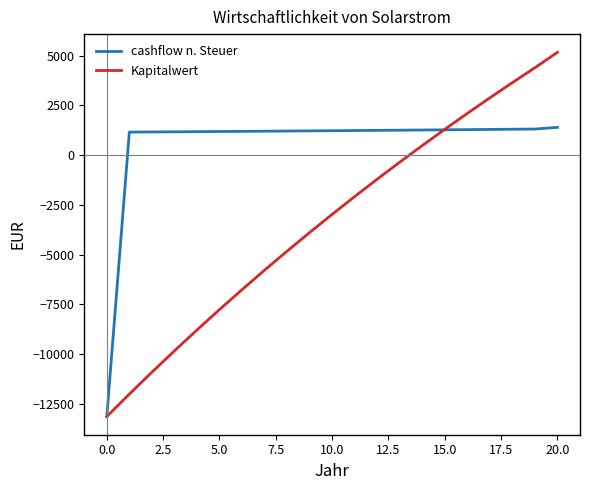

How many values in the Kapitalwert series are below -2976?

11